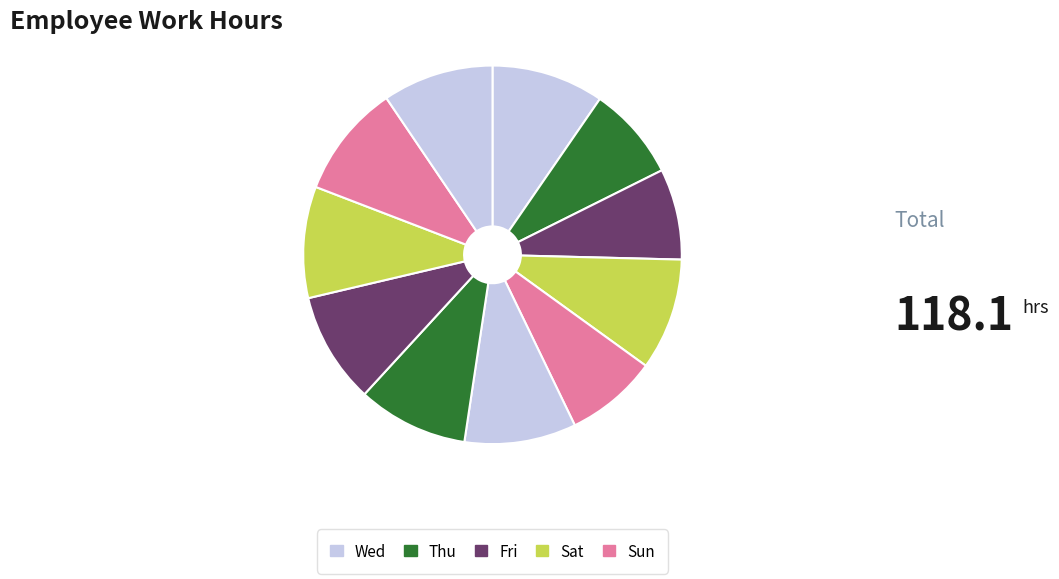

Which category has the smallest portion of the pie?

Fri (27)